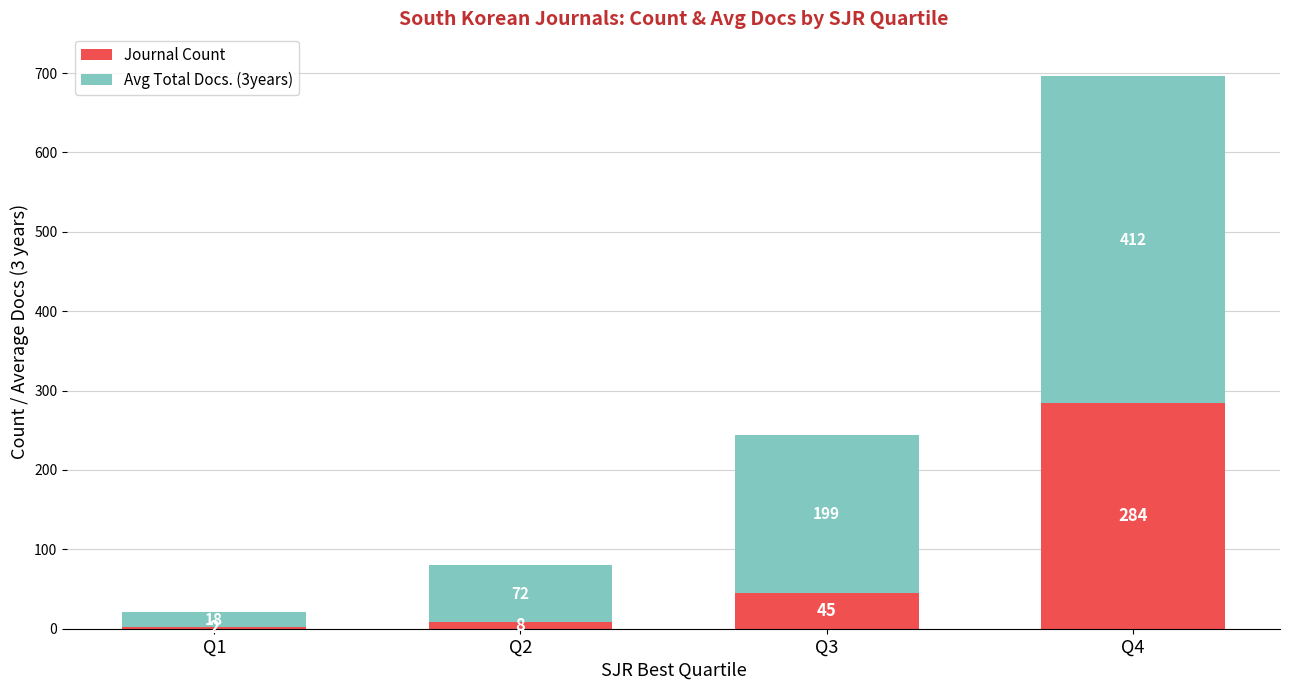

Reading right to left, list the values for the Journal Count series.

Q4=284.0	Q3=45.0	Q2=8.0	Q1=2.0